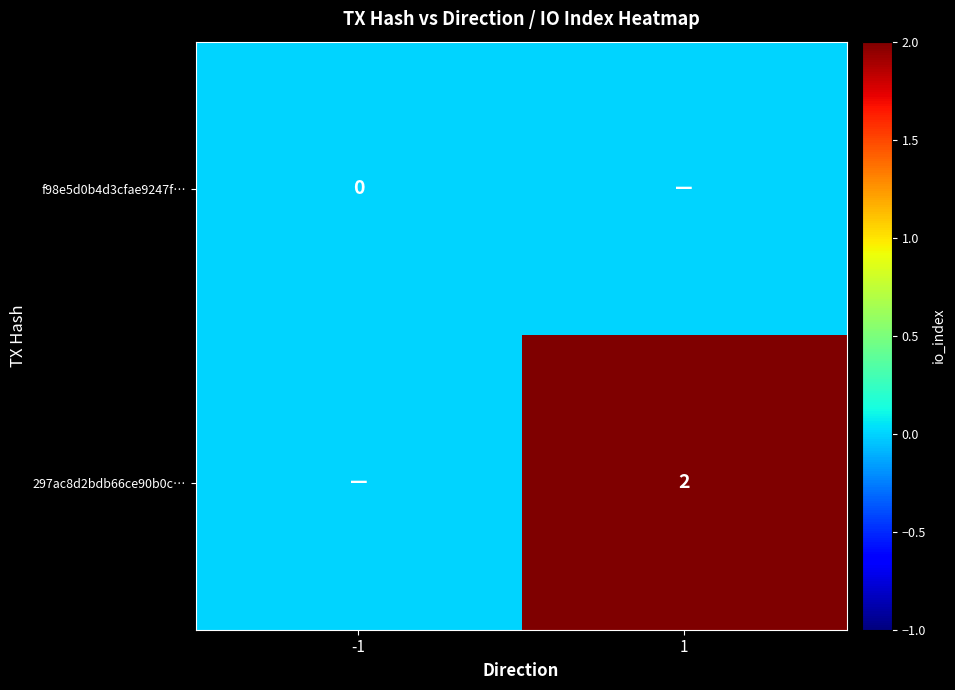

The value of 297ac8d2bdb66ce90b0c… at 1 is 1. True or false?

False